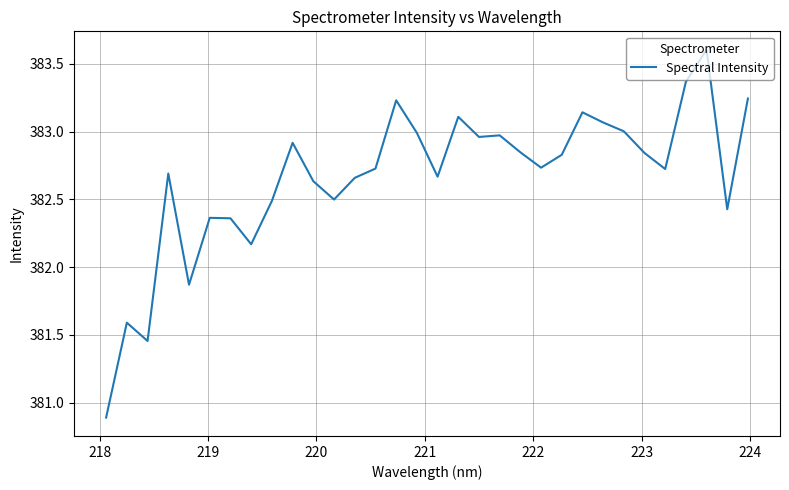

How many values exceed 382?

28